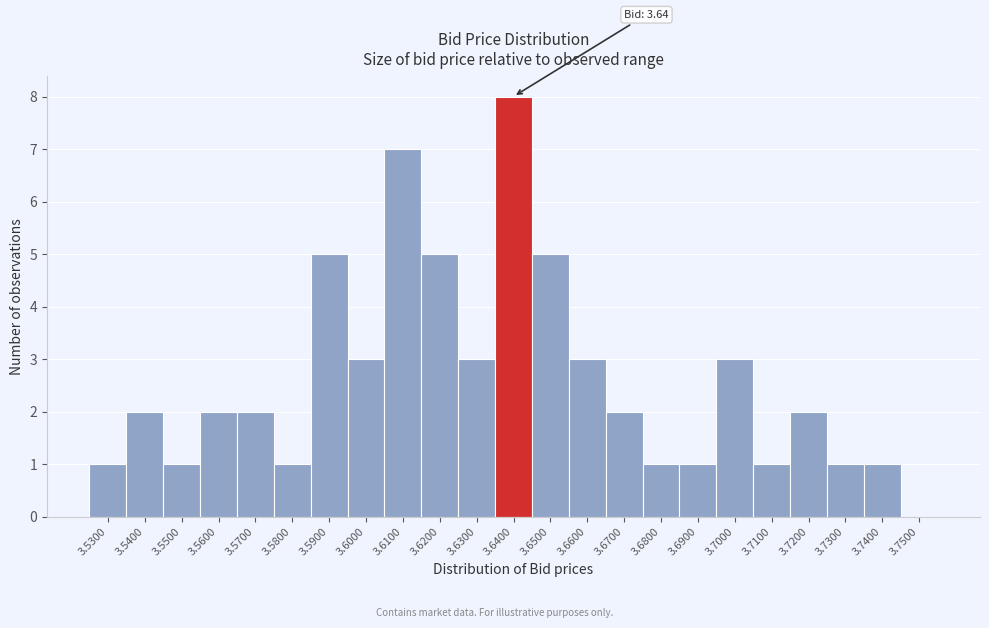

Which range on the x-axis has the tallest bar?

3.635 to 3.645